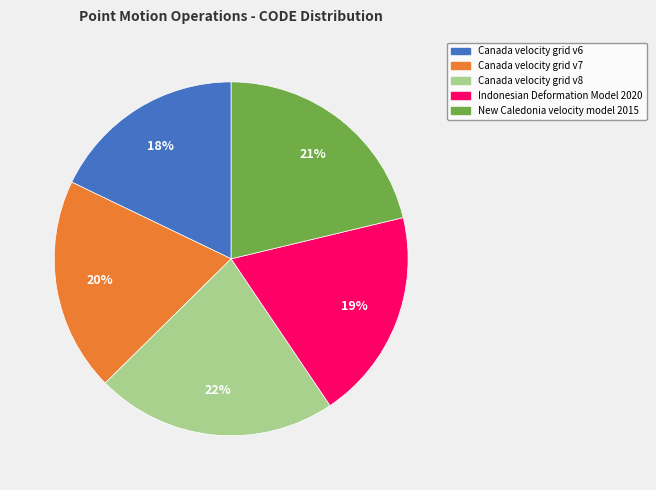

Is there any slice that represents more than half of the pie?

No